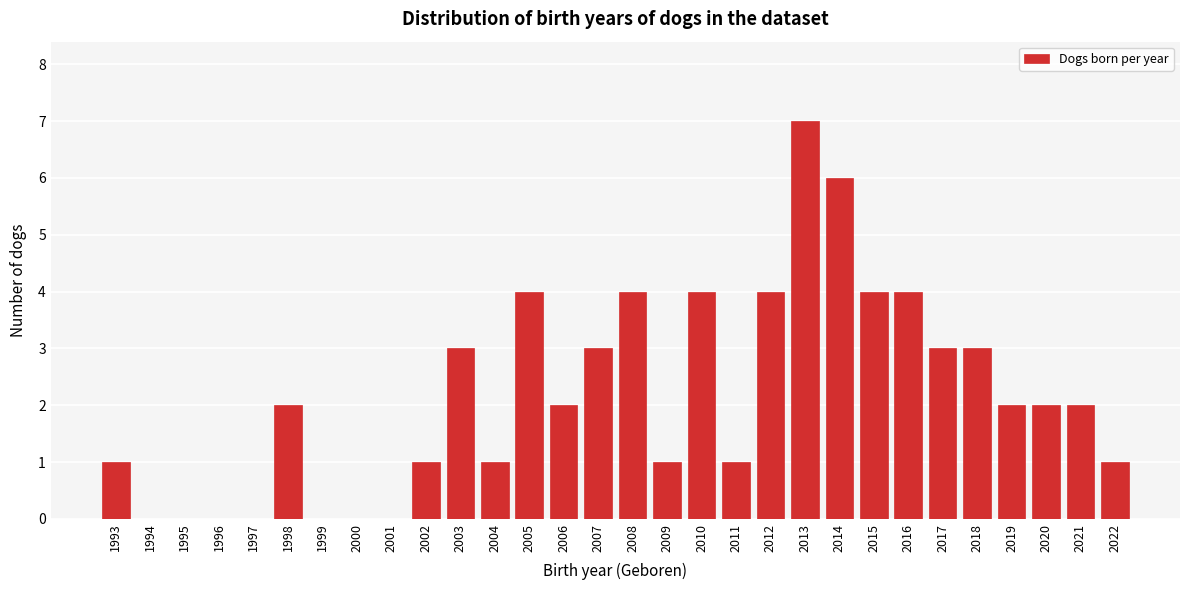

Reading right to left, what are all the values shown in this chart?

2022=1	2021=2	2020=2	2019=2	2018=3	2017=3	2016=4	2015=4	2014=6	2013=7	2012=4	2011=1	2010=4	2009=1	2008=4	2007=3	2006=2	2005=4	2004=1	2003=3	2002=1	2001=0	2000=0	1999=0	1998=2	1997=0	1996=0	1995=0	1994=0	1993=1